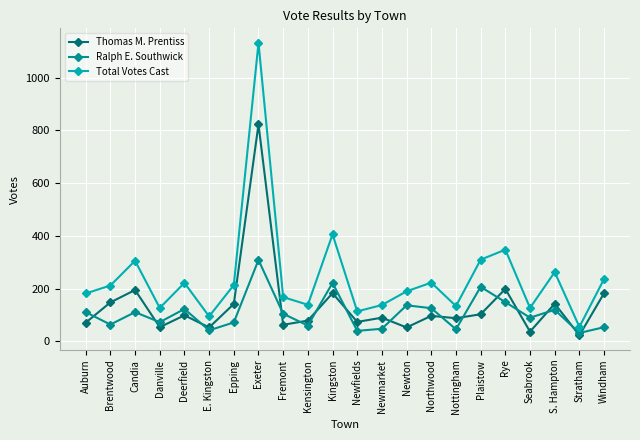

What position from the left is Plaistow?

17